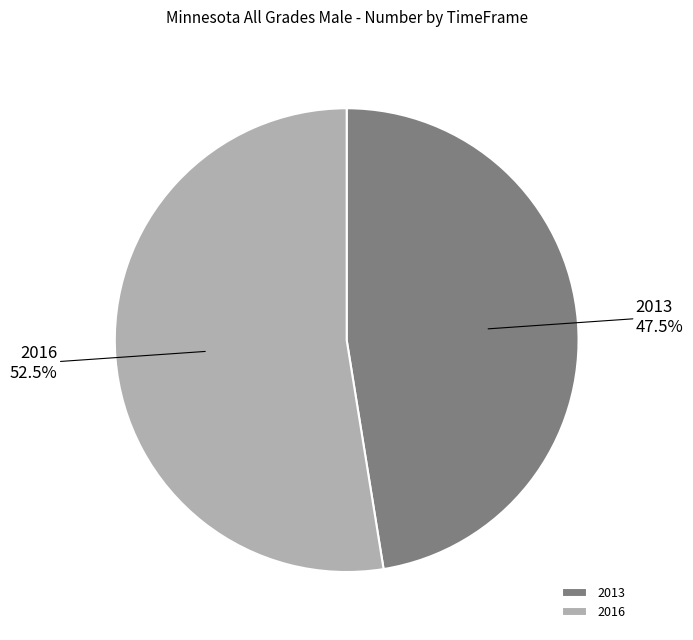

Is there any slice that represents more than half of the pie?

Yes